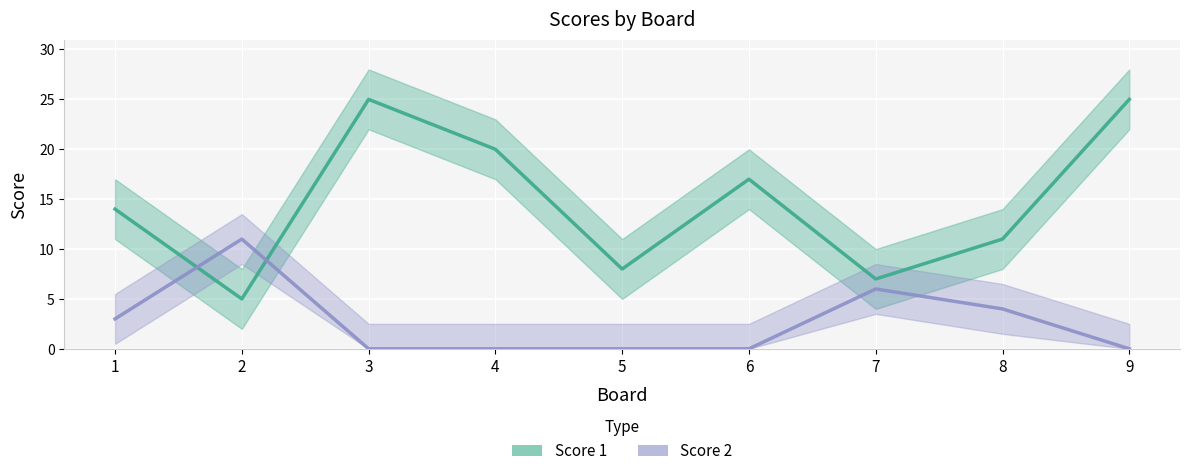

At which label does Score 1 reach its minimum?

2